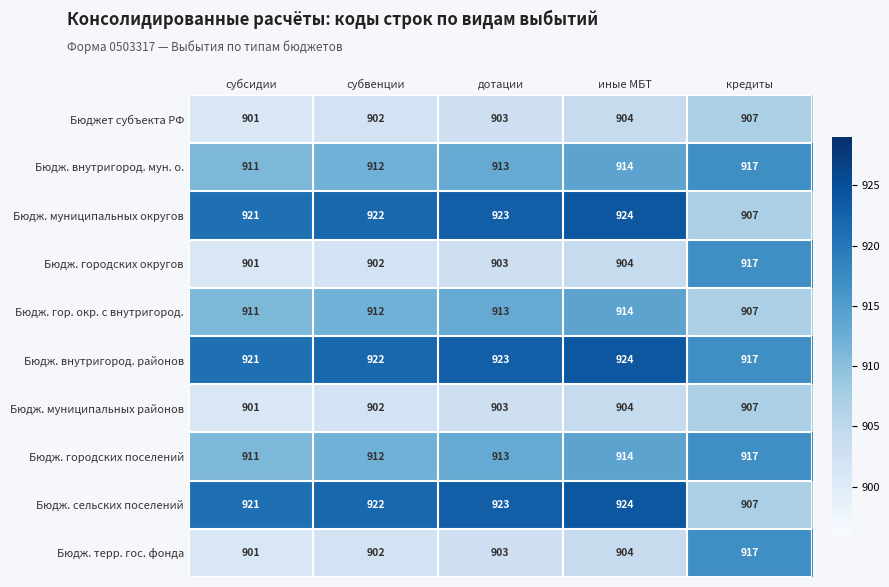

Which series has the largest total across all categories?

Бюдж. внутригород. районов